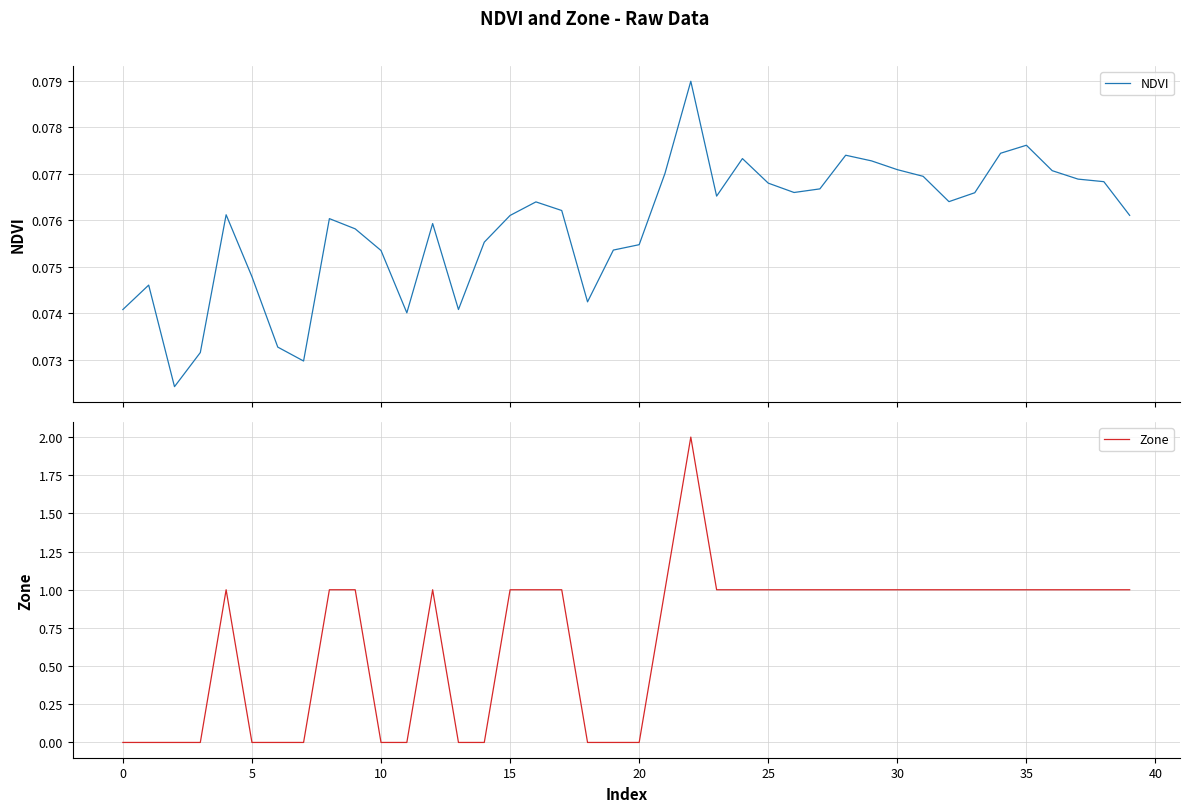

List the series in order of their overall mean, lowest first.

NDVI, Zone